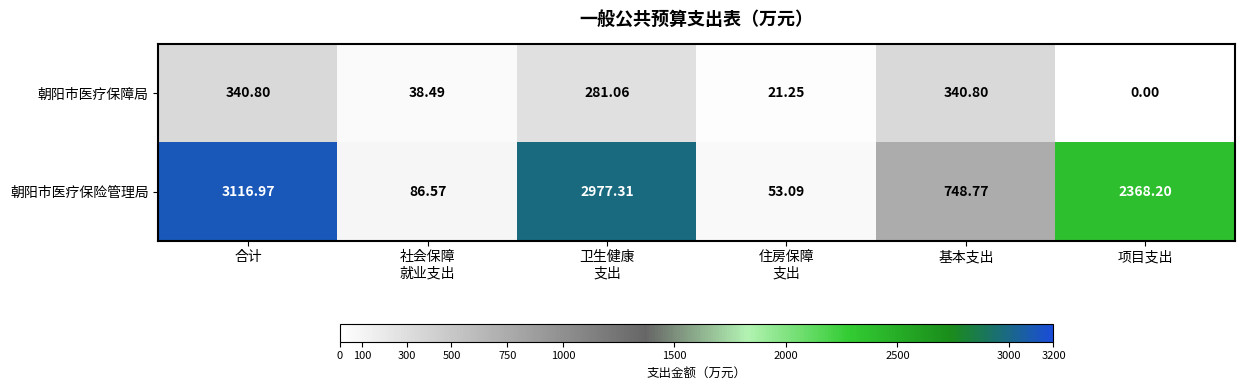

At which label does 朝阳市医疗保障局 first exceed 281?

合计